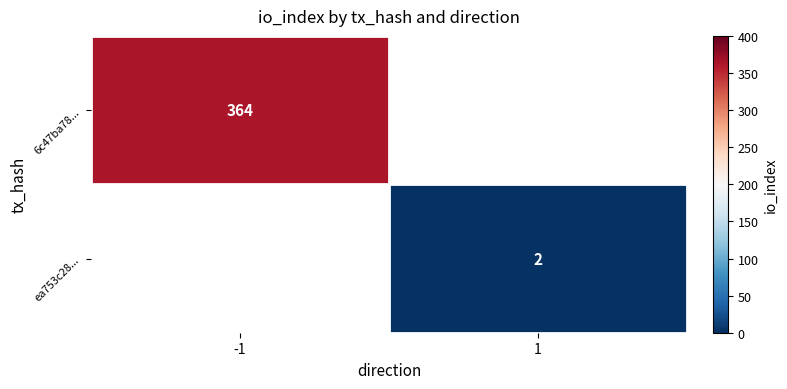

True or false: ea753c28... has a value of 3 at 1.

False